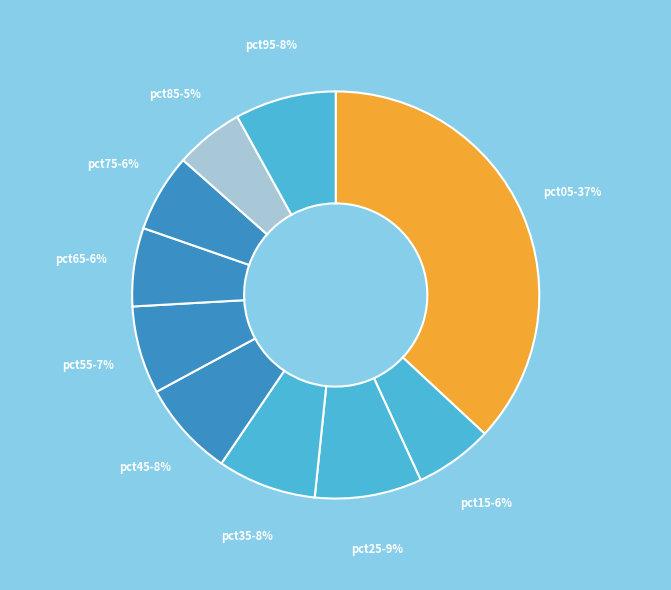

Which slice is the smallest?

pct85